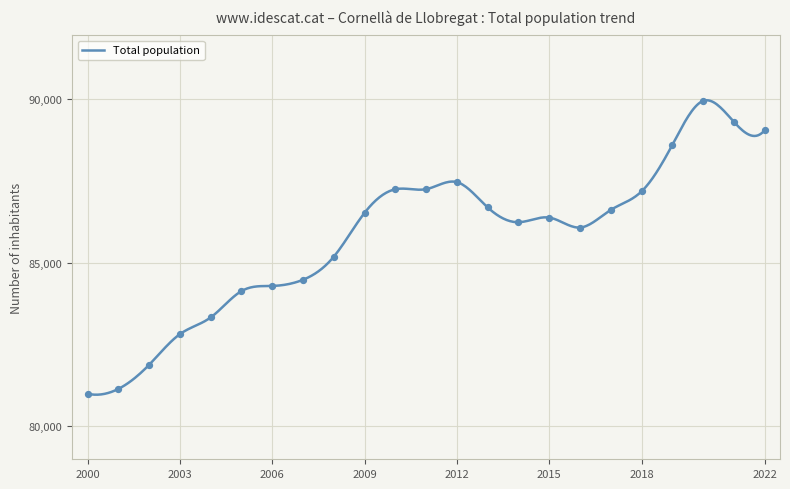

Between 2012 and 2003, which is larger?

2012